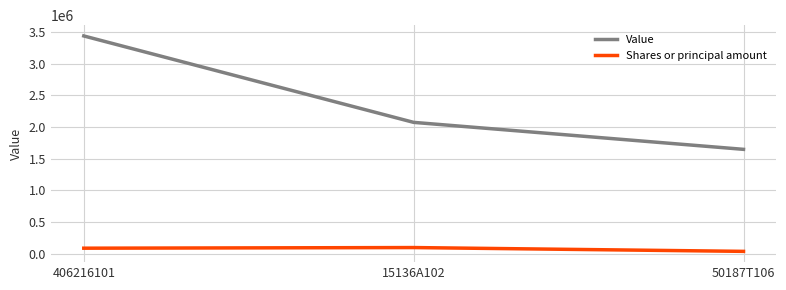

What is the sum of all Shares or principal amount values?

214299